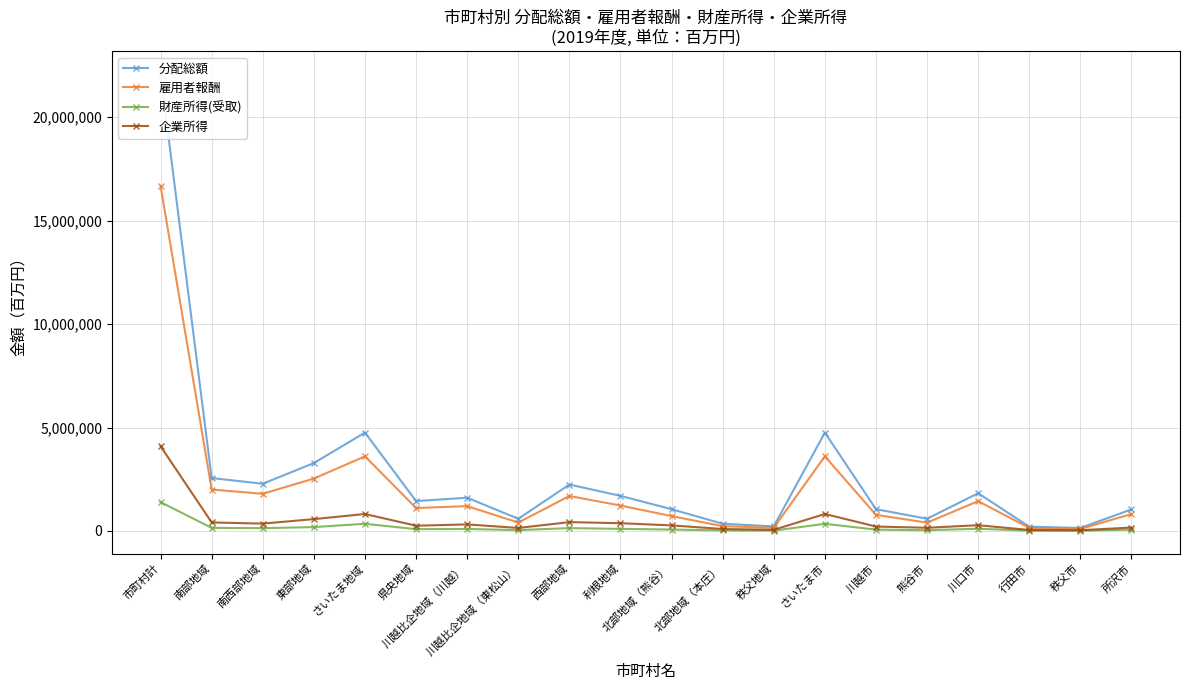

How many lines are shown in the chart?

4